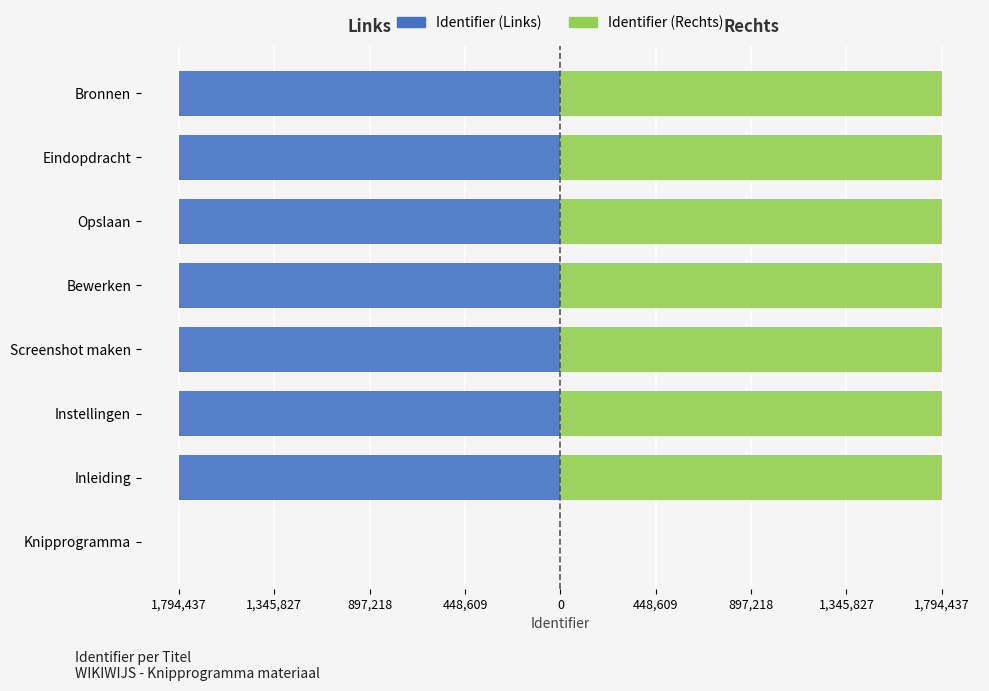

How many data points in Identifier (Left) are above -1794430?

3